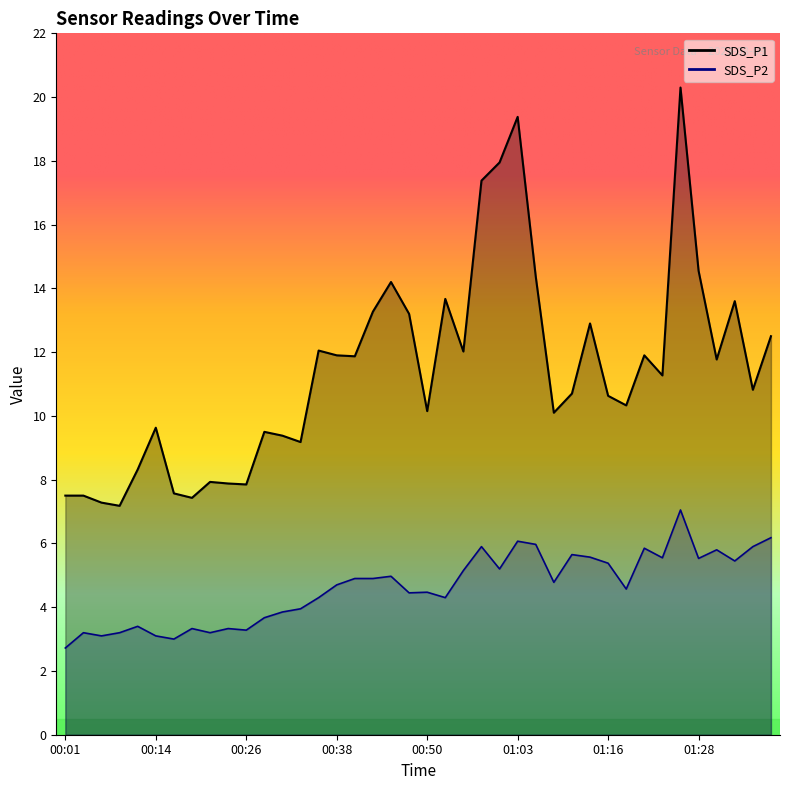

In SDS_P2, how many points are lower than both neighbors (excluding endpoints)?

12